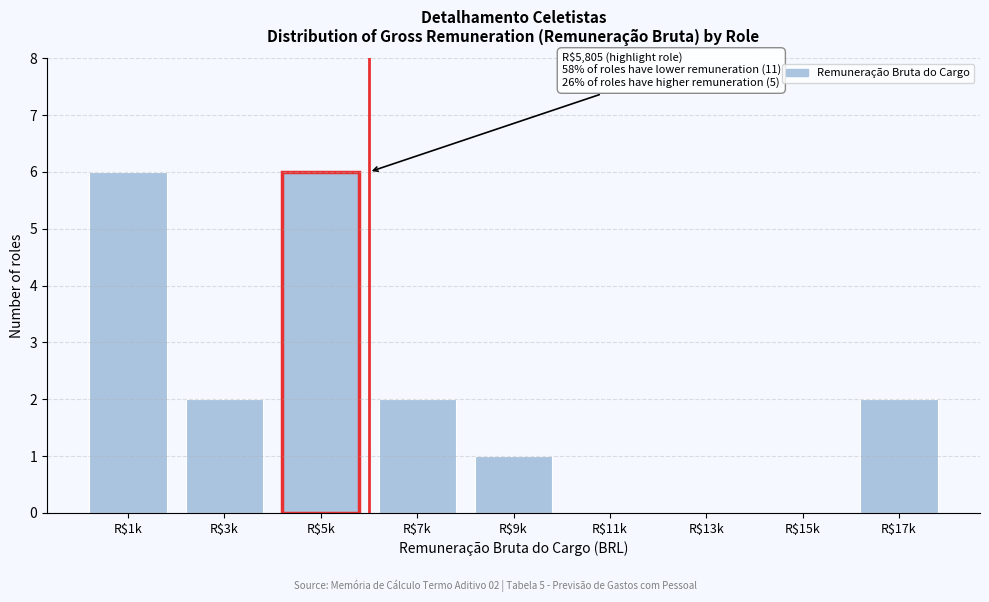

The chart shows a value of 2 at R$7k. True or false?

True